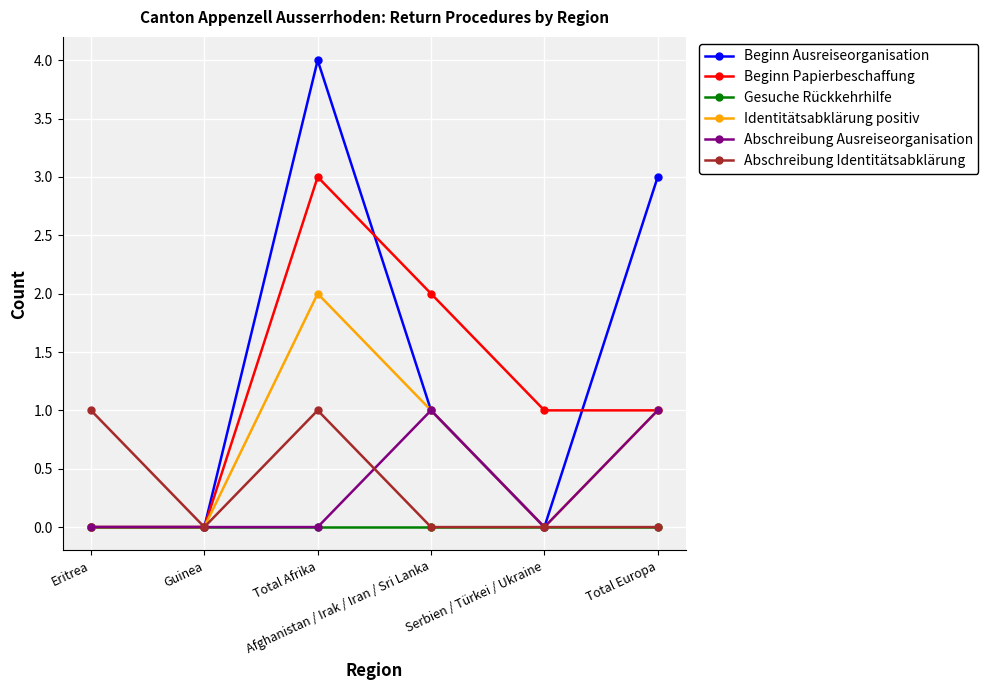

Reading left to right, list all the values displayed in this chart.

Beginn Ausreiseorganisation: 0	0	4	1	0	3
Beginn Papierbeschaffung: 0	0	3	2	1	1
Gesuche Rückkehrhilfe: 0	0	0	0	0	0
Identitätsabklärung positiv: 0	0	2	1	0	1
Abschreibung Ausreiseorganisation: 0	0	0	1	0	1
Abschreibung Identitätsabklärung: 1	0	1	0	0	0